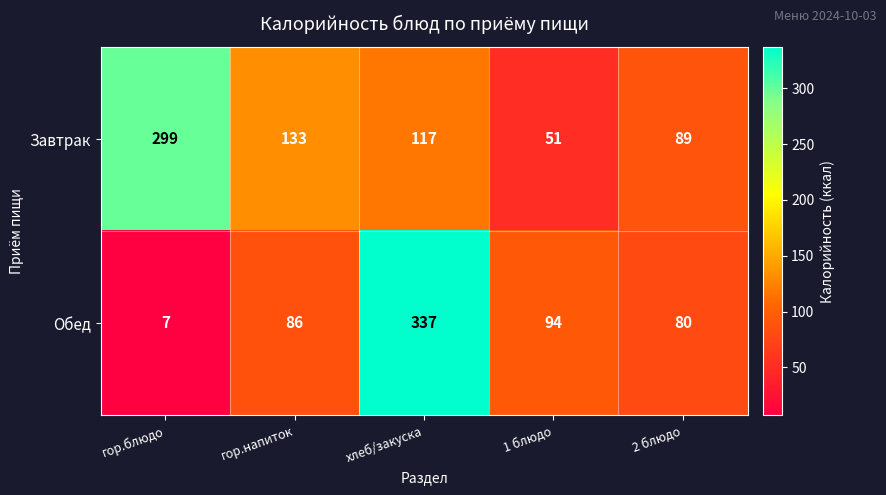

How many categories are shown in the chart?

5